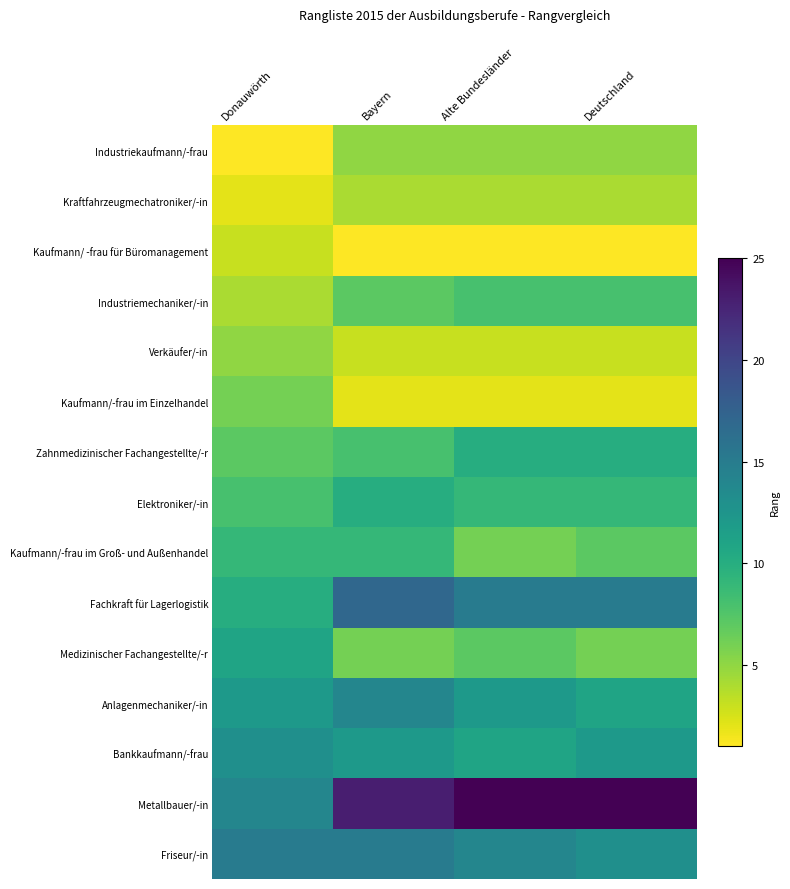

Rank the series by their maximum value, from lowest to highest.

Kaufmann/ -frau für Büromanagement, Kraftfahrzeugmechatroniker/-in, Industriekaufmann/-frau, Verkäufer/-in, Kaufmann/-frau im Einzelhandel, Industriemechaniker/-in, Kaufmann/-frau im Groß- und Außenhandel, Zahnmedizinischer Fachangestellte/-r, Elektroniker/-in, Medizinischer Fachangestellte/-r, Bankkaufmann/-frau, Anlagenmechaniker/-in, Friseur/-in, Fachkraft für Lagerlogistik, Metallbauer/-in